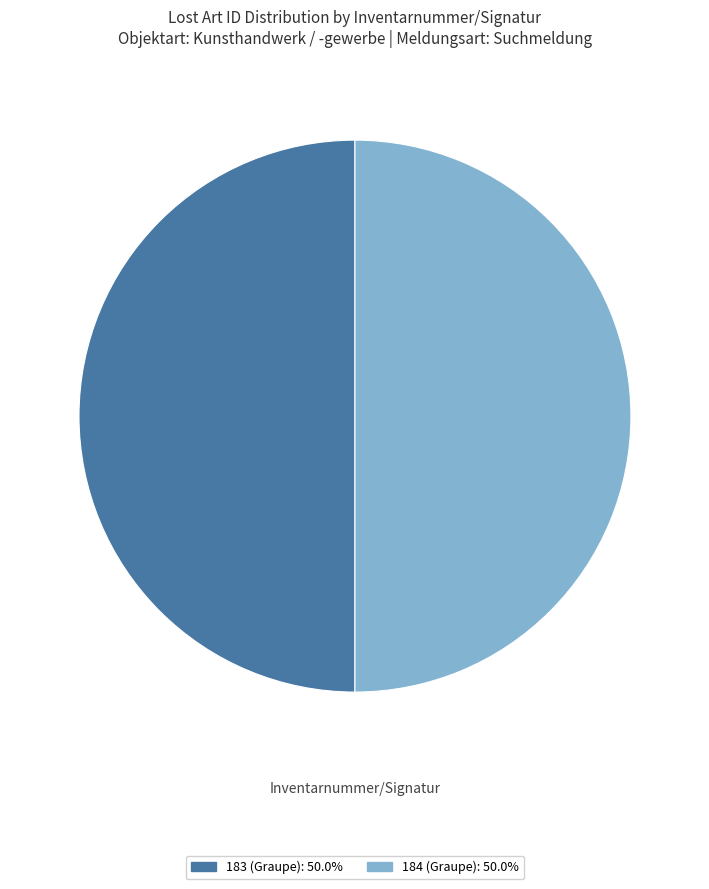

What is the ratio of the value at 183 (Graupe): 50.0% to the value at 184 (Graupe): 50.0%?

1.0